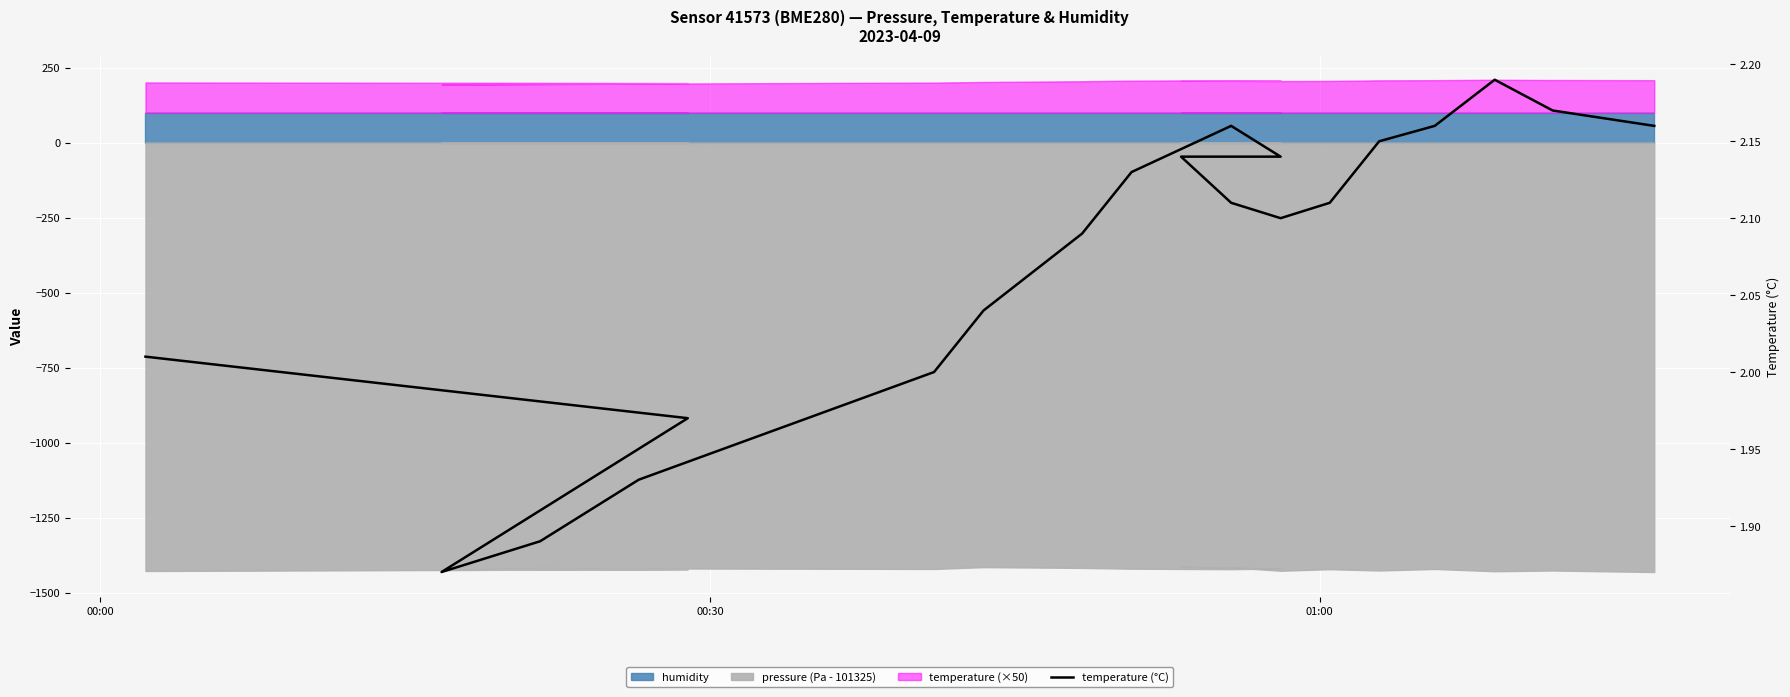

How many categories are shown in the chart?

20